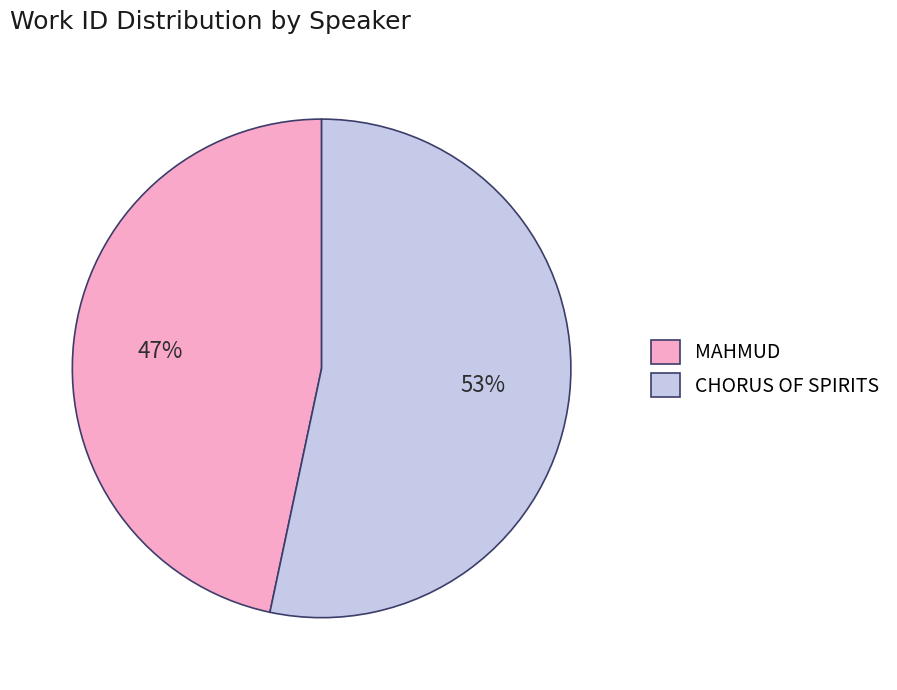

Is CHORUS OF SPIRITS the majority of the pie?

Yes